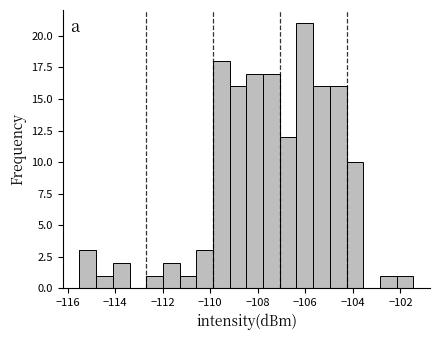

Read against the x-axis, roughly where is the centre of the tallest bar?

-106.0